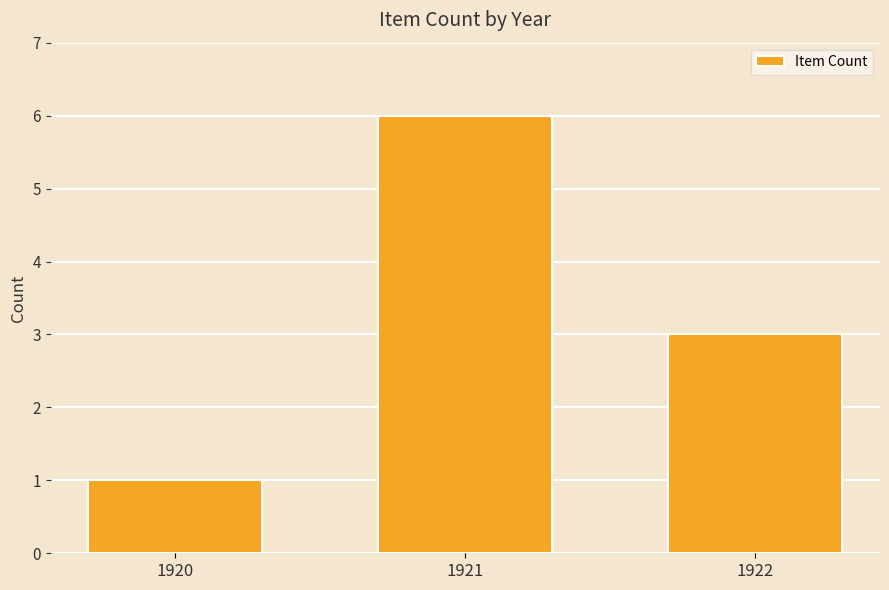

Where does the data first go above 3?

1921